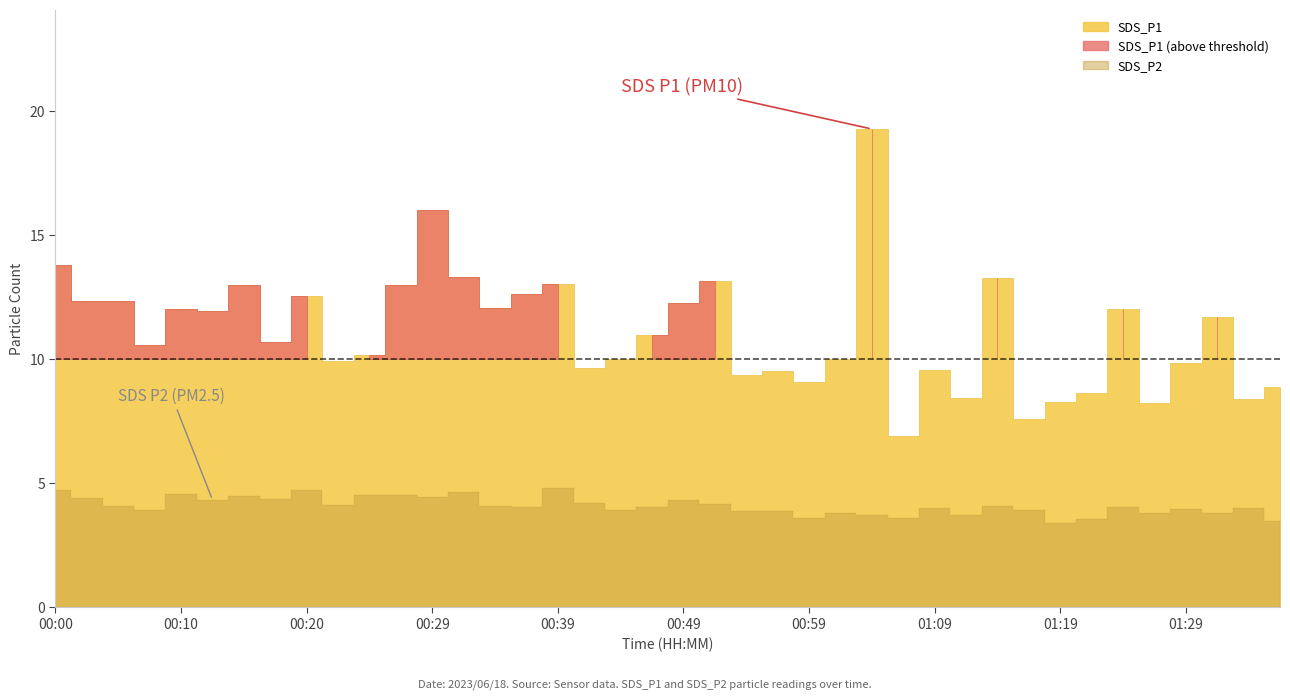

Reading left to right, extract all data points from this chart.

SDS_P1: 00:00=13.8	00:03=12.3	00:05=12.3	00:07=10.6	00:10=12.0	00:12=11.9	00:15=13.0	00:17=10.7	00:20=12.6	00:22=9.9	00:25=10.2	00:27=13.0	00:29=16.0	00:32=13.3	00:34=12.1	00:37=12.6	00:39=13.0	00:42=9.7	00:44=10.0	00:47=10.9	00:49=12.3	00:52=13.2	00:54=9.3	00:56=9.5	00:59=9.1	01:01=10.0	01:04=19.3	01:06=6.9	01:09=9.6	01:11=8.4	01:14=13.2	01:16=7.6	01:19=8.3	01:22=8.6	01:24=12.0	01:26=8.2	01:29=9.8	01:31=11.7	01:34=8.4	01:37=8.9
SDS_P2: 00:00=4.7	00:03=4.4	00:05=4.1	00:07=3.9	00:10=4.6	00:12=4.3	00:15=4.5	00:17=4.3	00:20=4.7	00:22=4.1	00:25=4.5	00:27=4.5	00:29=4.4	00:32=4.7	00:34=4.1	00:37=4.0	00:39=4.8	00:42=4.2	00:44=3.9	00:47=4.0	00:49=4.3	00:52=4.2	00:54=3.9	00:56=3.9	00:59=3.6	01:01=3.8	01:04=3.7	01:06=3.6	01:09=4.0	01:11=3.7	01:14=4.1	01:16=3.9	01:19=3.4	01:22=3.5	01:24=4.0	01:26=3.8	01:29=4.0	01:31=3.8	01:34=4.0	01:37=3.5